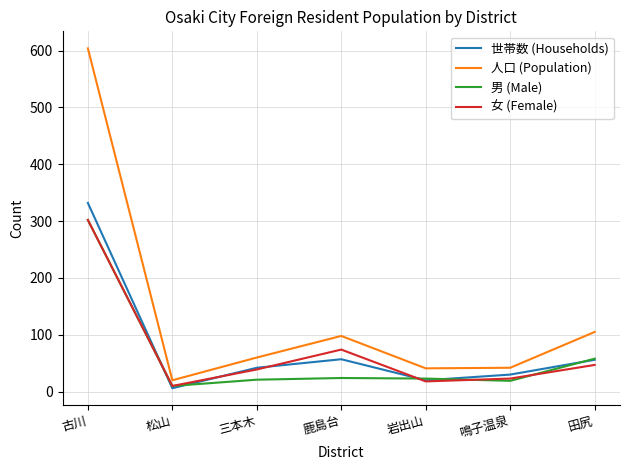

What is the spread (max minus min) of values at 古川?

302